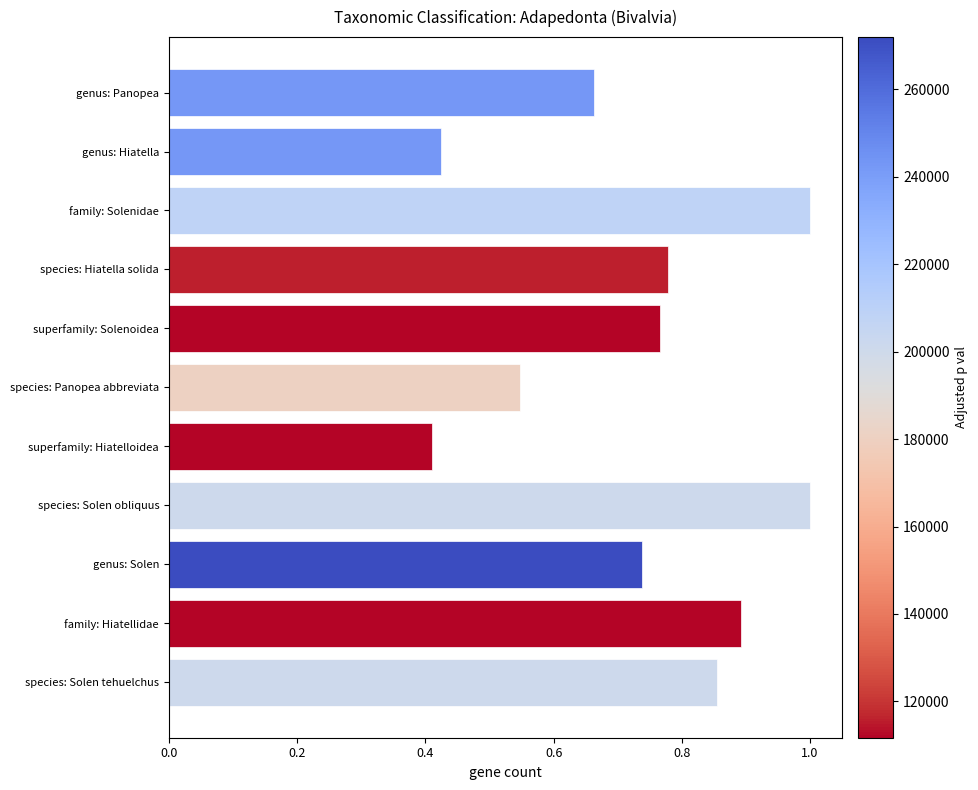

What is the difference between the maximum and minimum values?

0.6